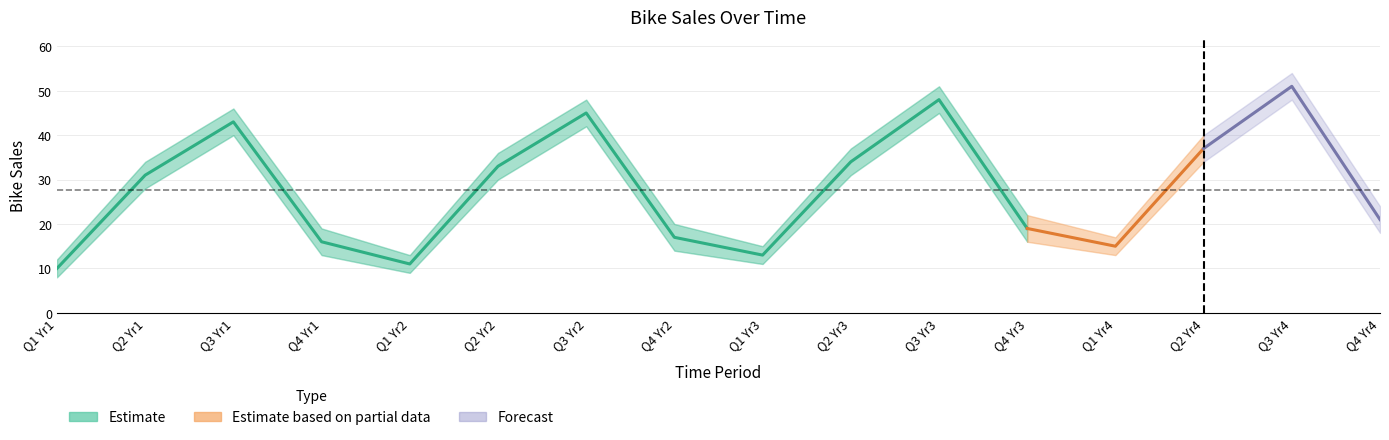

How many values in the BikeSales_upper series exceed 34?

7